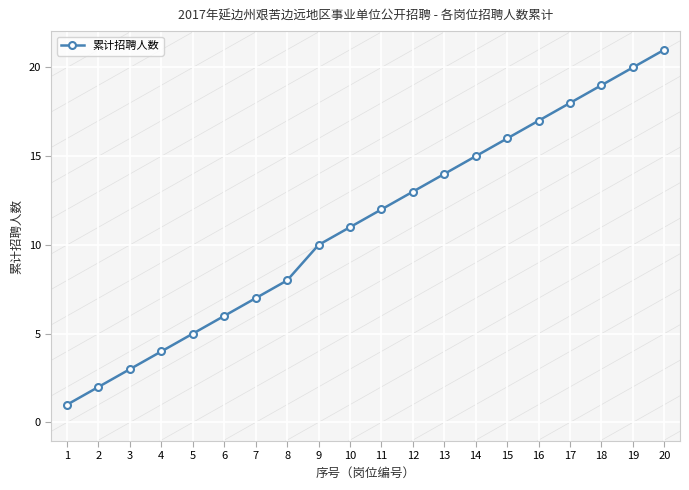

True or false: there are more than 1 points higher than both neighbors.

False